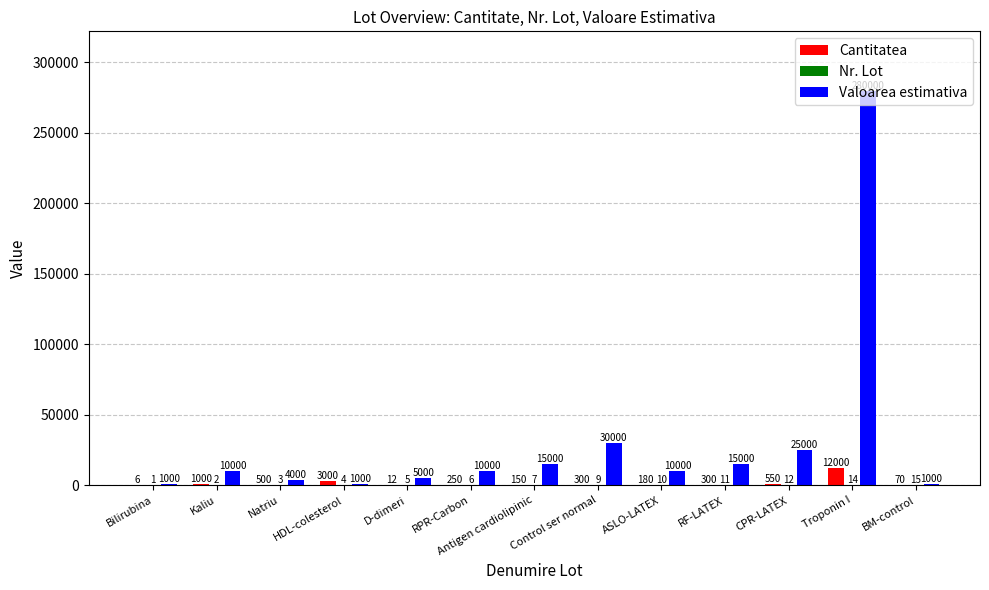

At which label does Valoarea estimativa reach its peak?

Troponin I